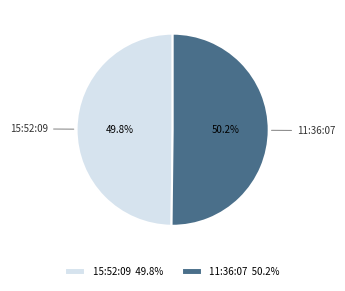

How many segments does this pie chart have?

2